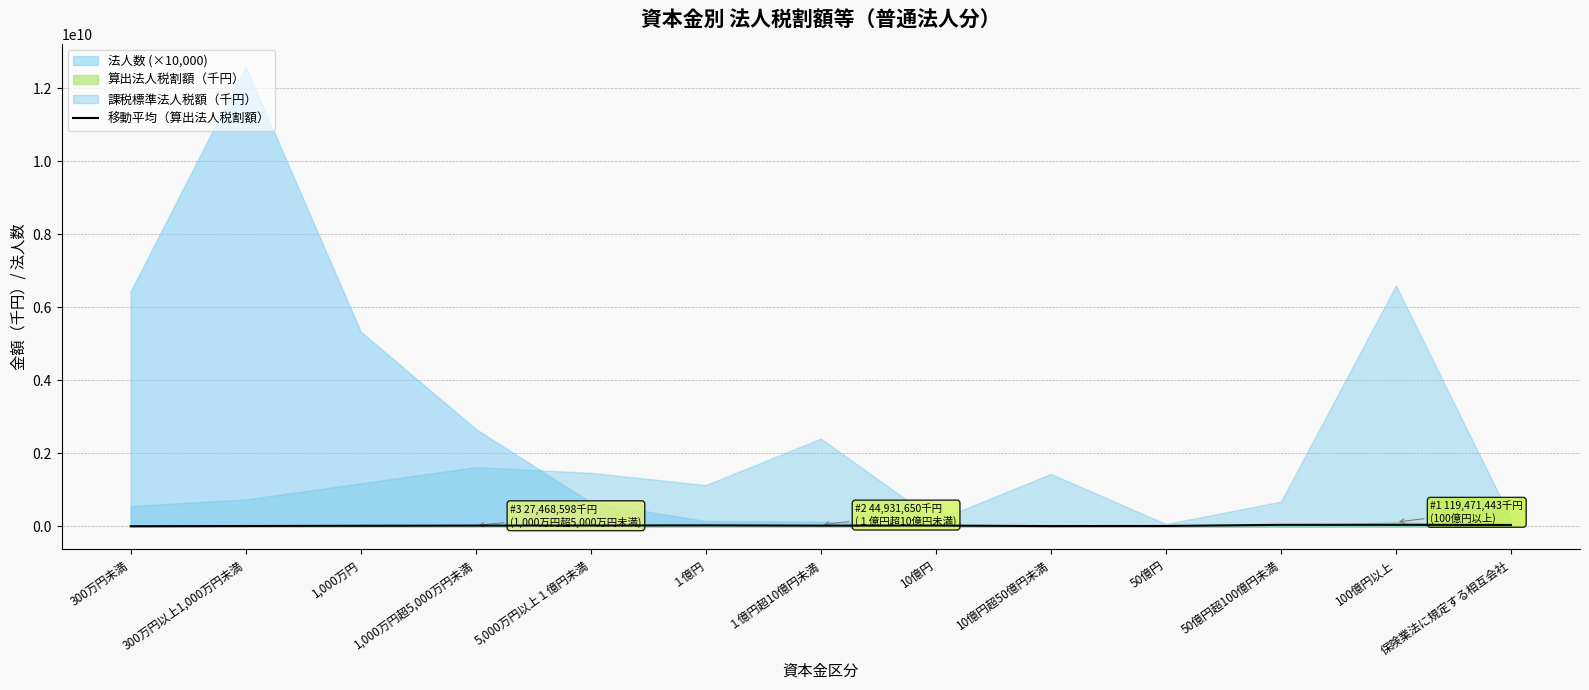

Which label corresponds to the smallest value in the chart?

300万円未満